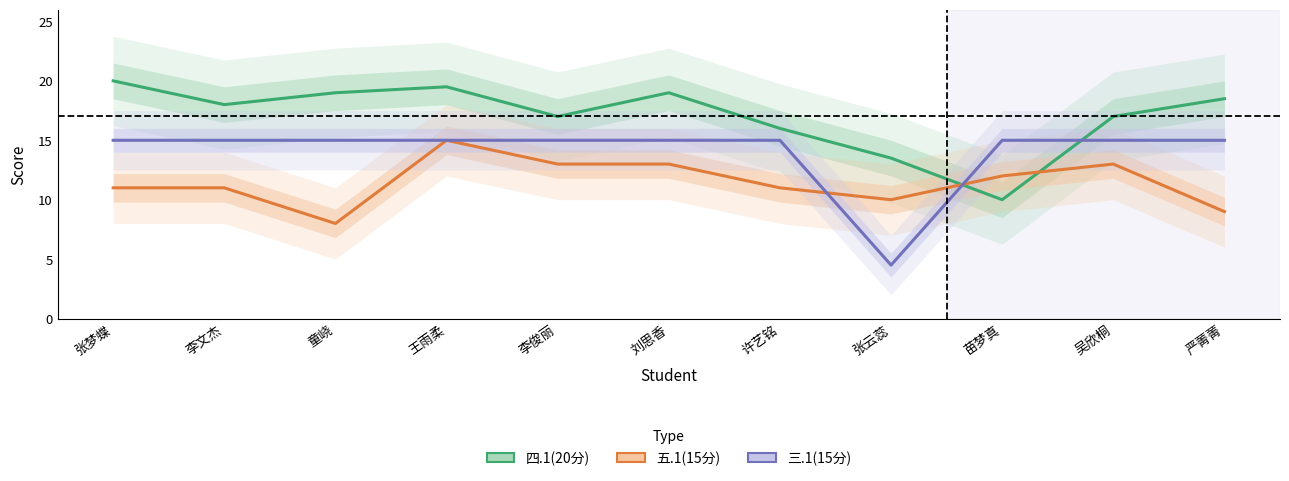

Rank the categories by 五.1(15分) value from lowest to highest.

童峣, 严菁菁, 张云蕊, 张梦蝶, 李文杰, 许艺铭, 苗梦真, 李俊丽, 刘思香, 吴欣桐, 王雨柔